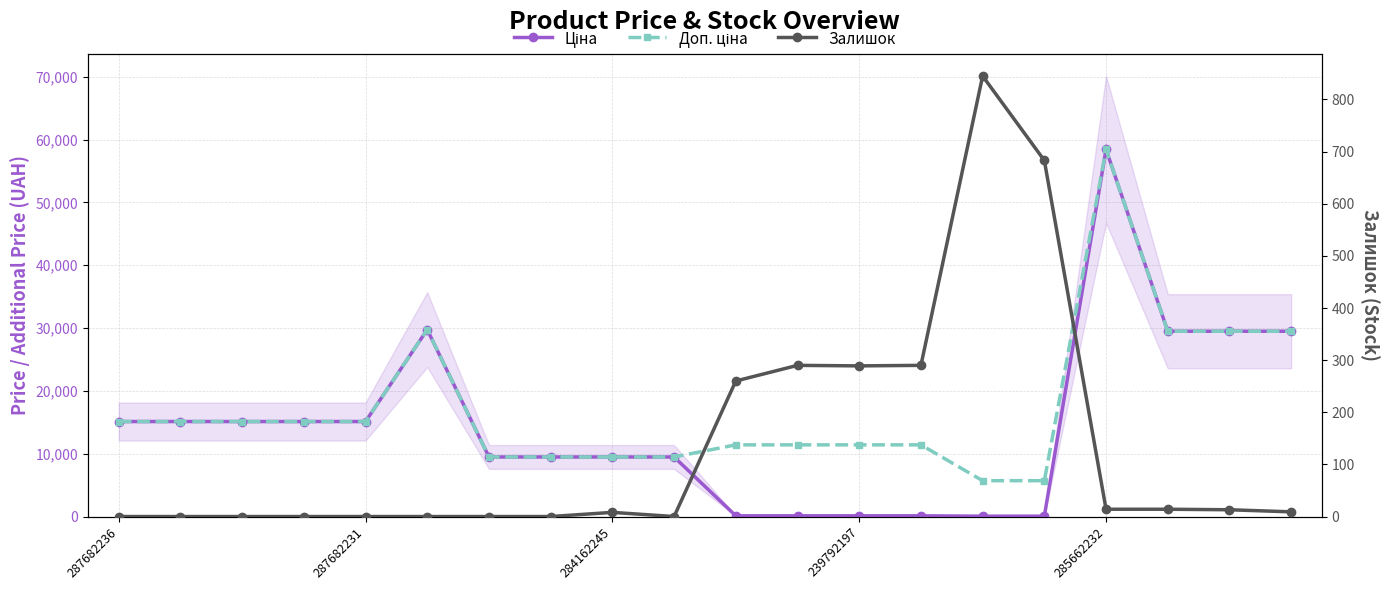

At which category is the sum across all series the highest?

285662232